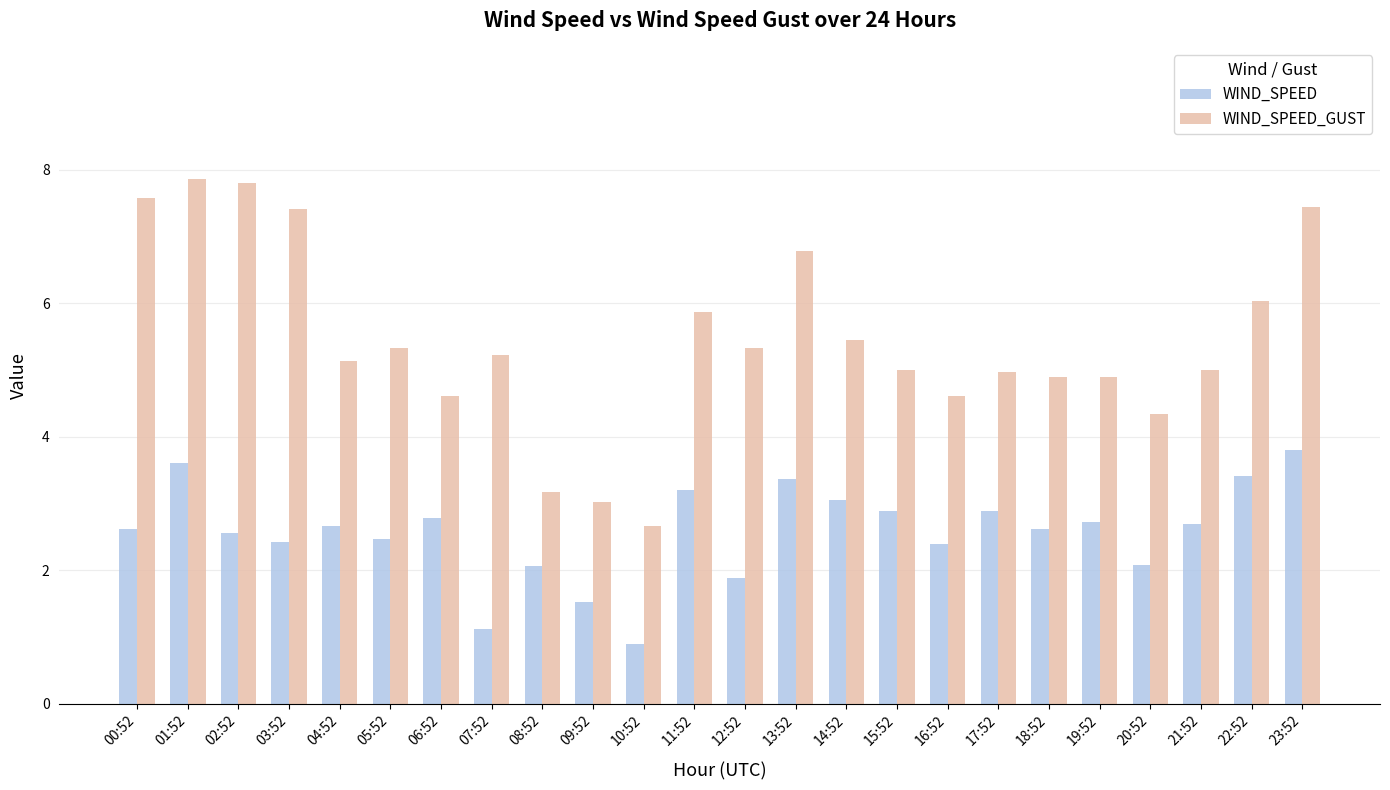

Which category has the lowest value in the WIND_SPEED series?

10:52